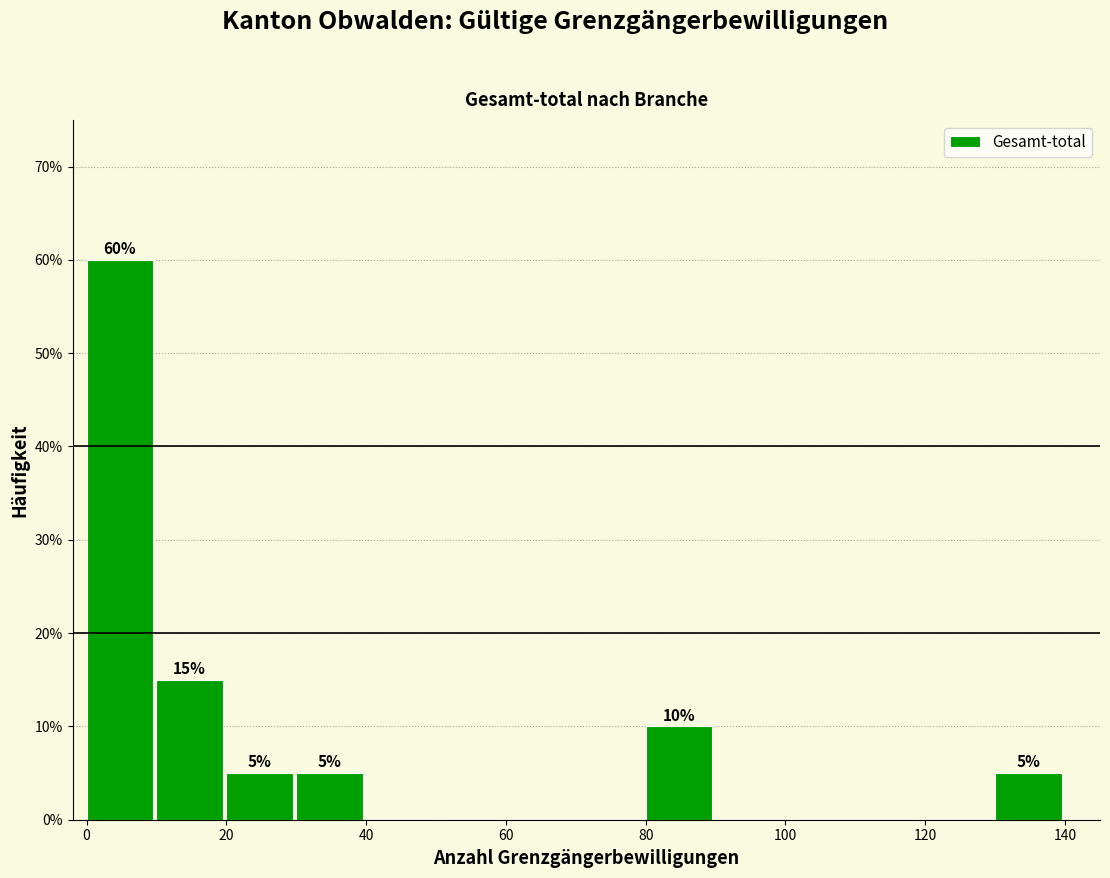

Over which range of the x-axis is the bar tallest?

0 to 10